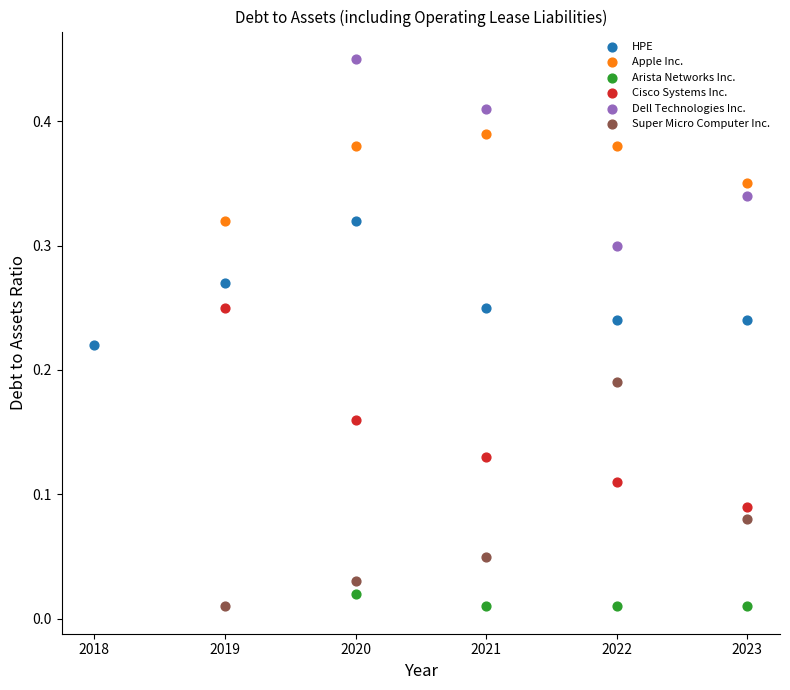

Which series reaches the maximum Y coordinate?

Dell Technologies Inc.